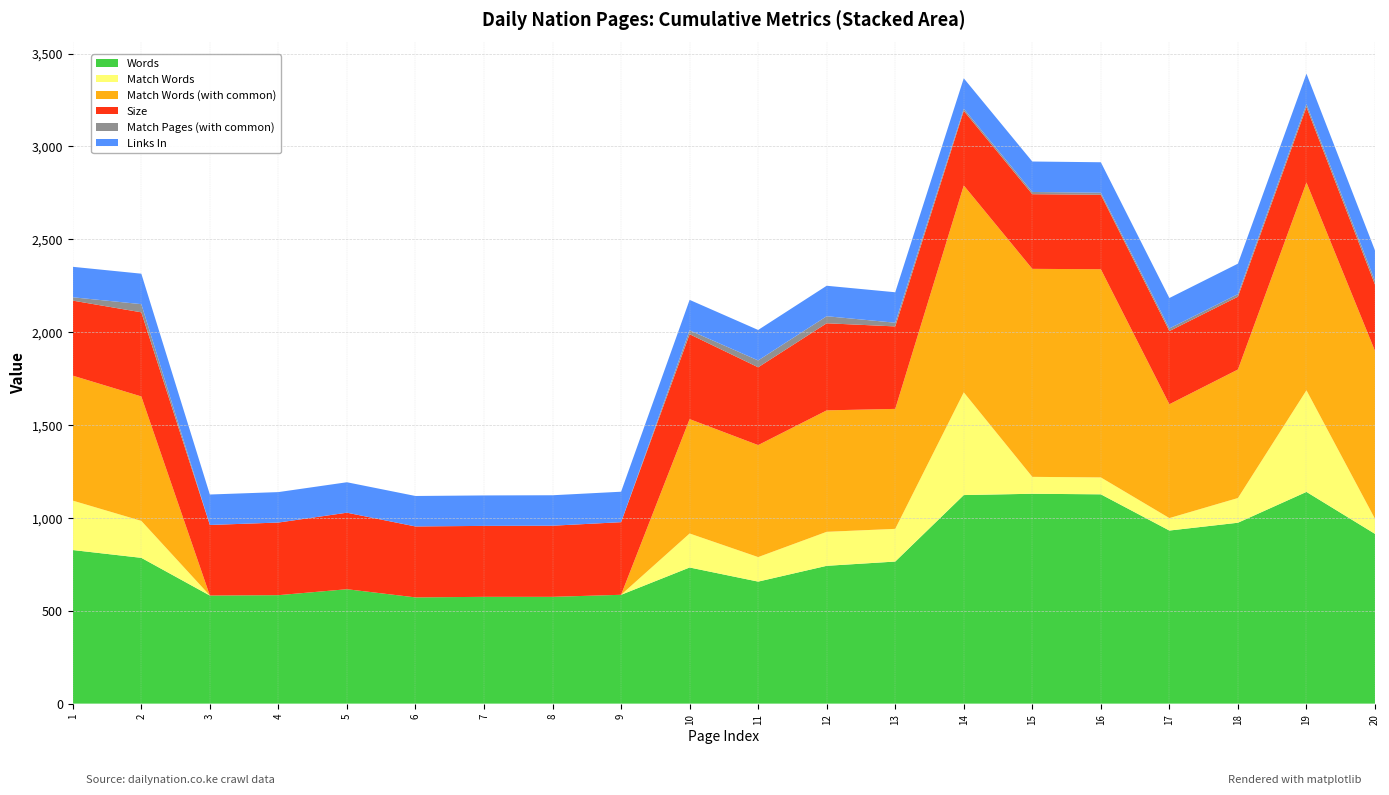

Reading right to left, transcribe all the data shown in this chart.

Words: 914	1140	974	932	1127	1130	1123	765	742	657	733	586	575	575	572	616	584	582	785	827
Match Words: 81	547	133	67	91	91	553	176	183	132	183	0	0	0	0	0	0	0	199	266
Match Words (with common): 904	1119	692	613	1121	1120	1114	646	654	603	616	0	0	0	0	0	0	0	670	673
Size: 357	406	392	394	401	402	402	444	469	419	457	391	383	382	382	412	391	380	453	404
Match Pages (with common): 20	16	14	14	11	12	11	20	38	37	21	0	0	0	0	0	0	0	44	18
Links In: 164	164	164	164	164	164	164	164	164	164	164	164	164	164	164	164	164	164	164	164